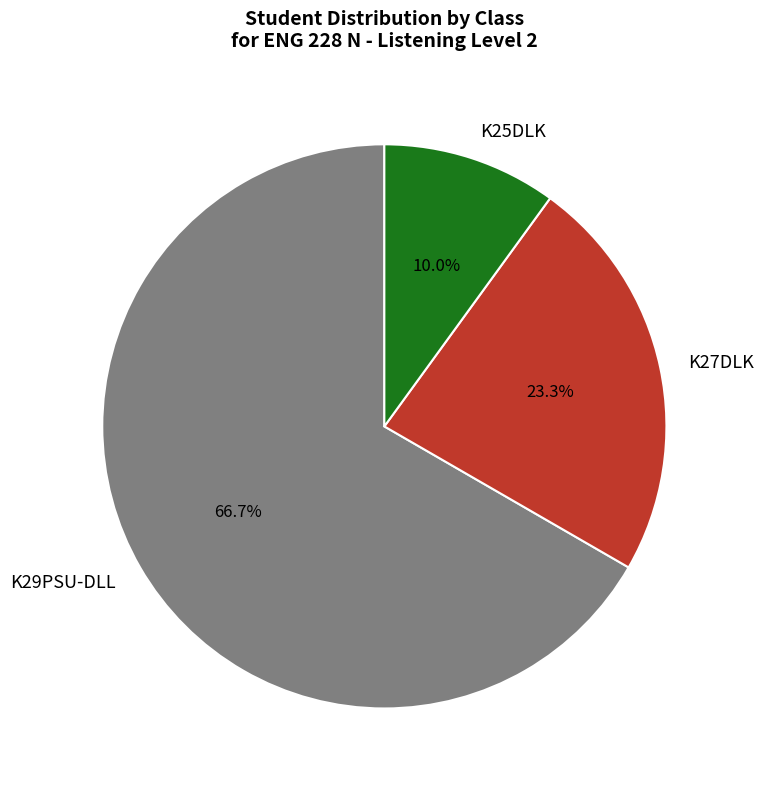

How many segments does this pie chart have?

3